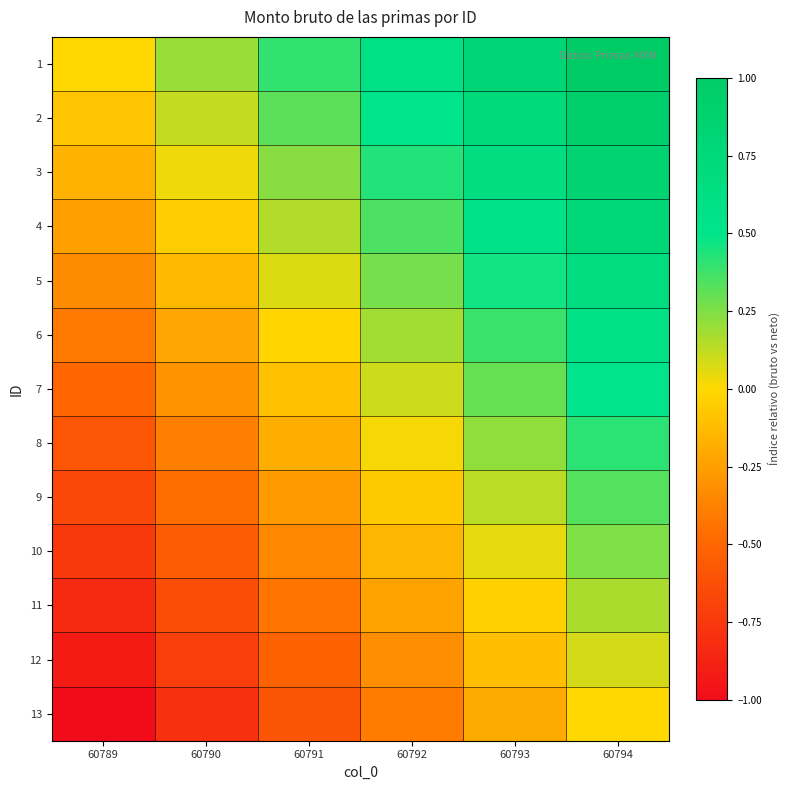

At how many categories does at least one series exceed 0?

5